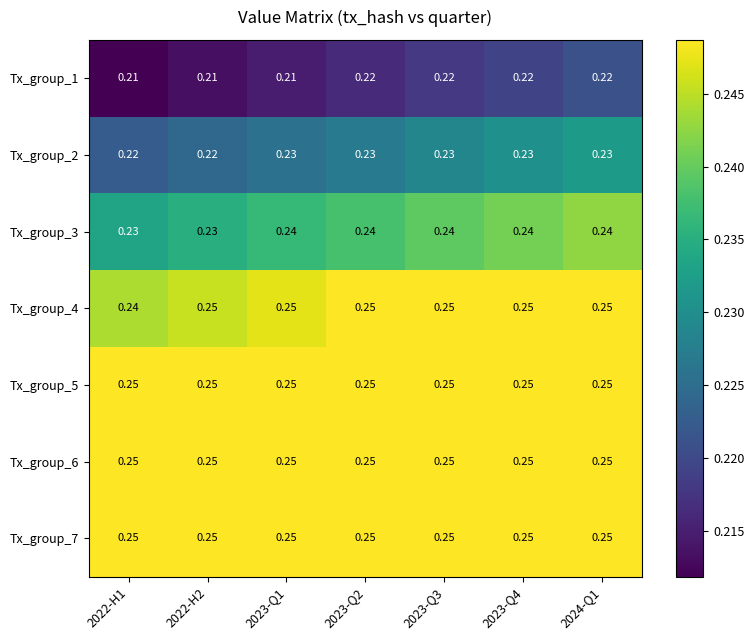

Is the value of Tx_group_6 at 2023-Q2 greater than the value of Tx_group_2 at 2023-Q1?

Yes